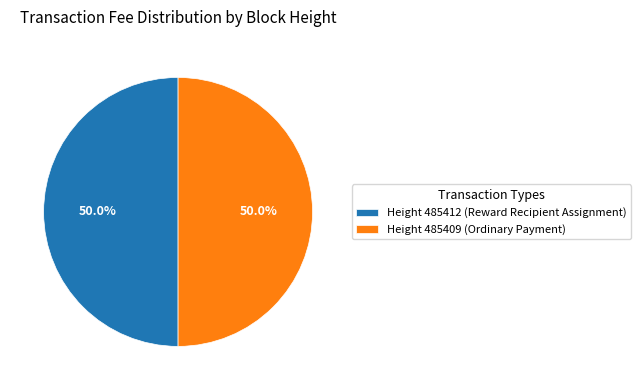

Is the sum of Height 485409 (Ordinary Payment) and Height 485412 (Reward Recipient Assignment) greater than half?

Yes